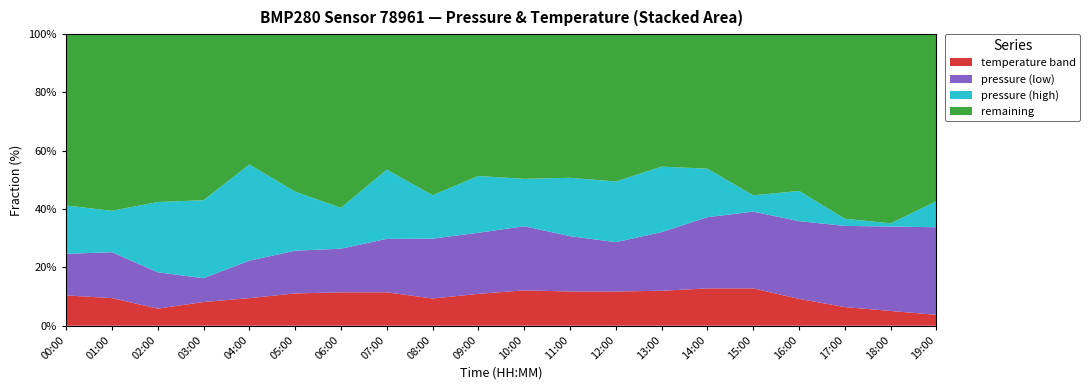

What is the lowest value of the temperature band series?

3.7